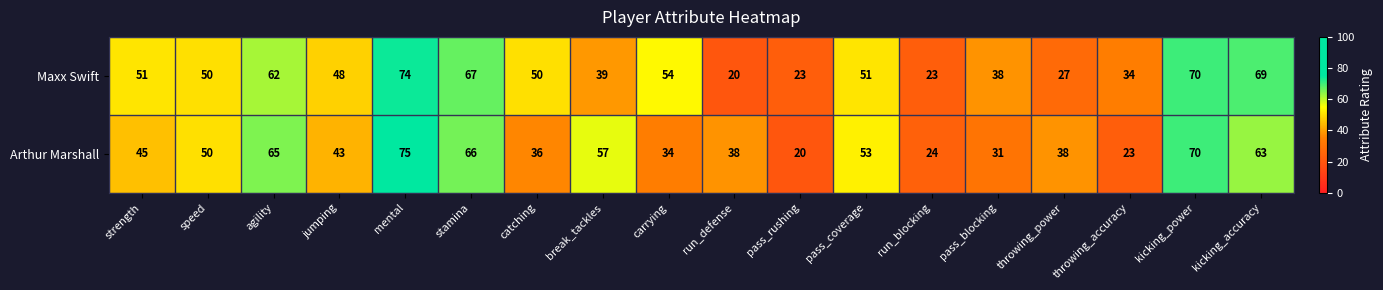

What is the maximum value for Maxx Swift?

74